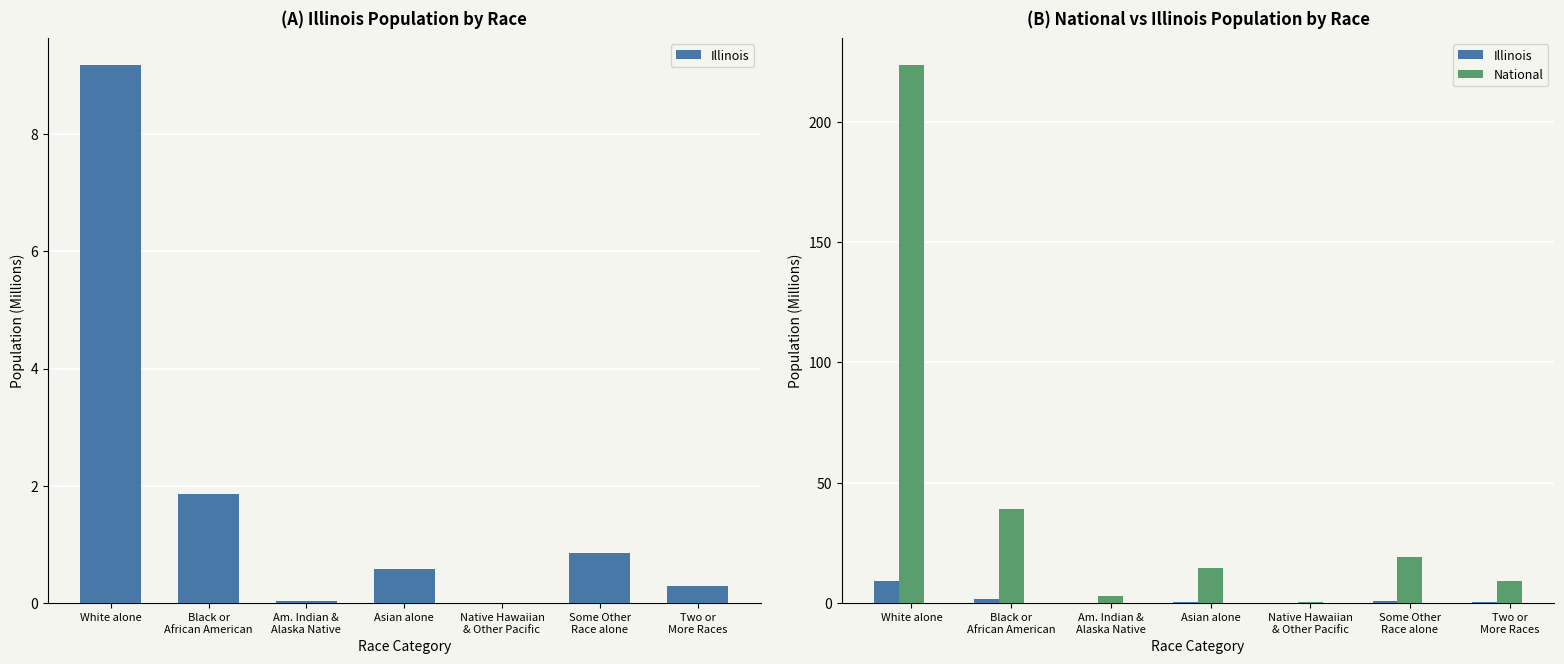

At which category does the chart reach its minimum across all series?

Native Hawaiian
& Other Pacific